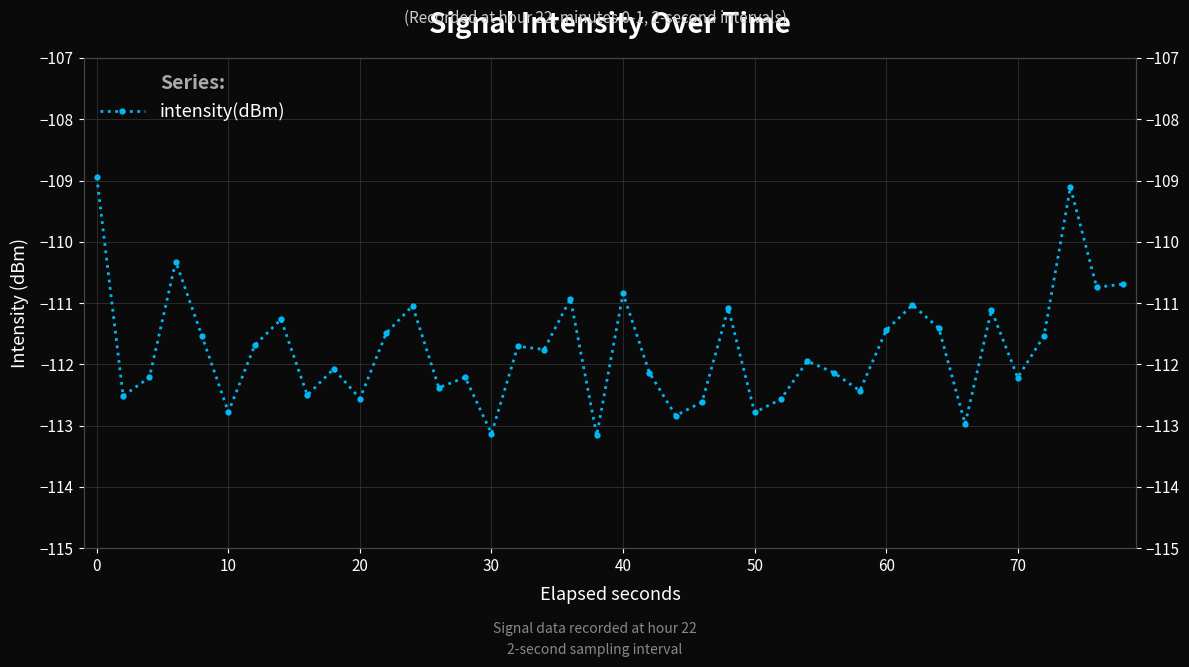

Reading left to right, transcribe all the data shown in this chart.

-108.9	-112.5	-112.2	-110.3	-111.5	-112.8	-111.7	-111.3	-112.5	-112.1	-112.6	-111.5	-111.0	-112.4	-112.2	-113.1	-111.7	-111.8	-110.9	-113.2	-110.8	-112.1	-112.8	-112.6	-111.1	-112.8	-112.6	-111.9	-112.1	-112.4	-111.4	-111.0	-111.4	-113.0	-111.1	-112.2	-111.5	-109.1	-110.7	-110.7